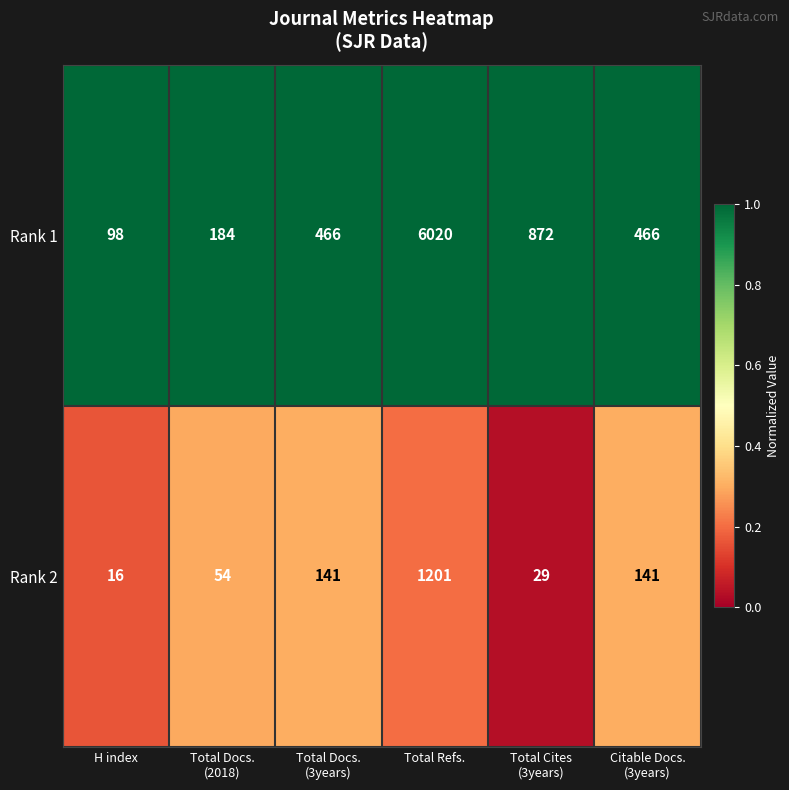

What is the difference between the maximum and minimum values in the Rank 1 series?

5922